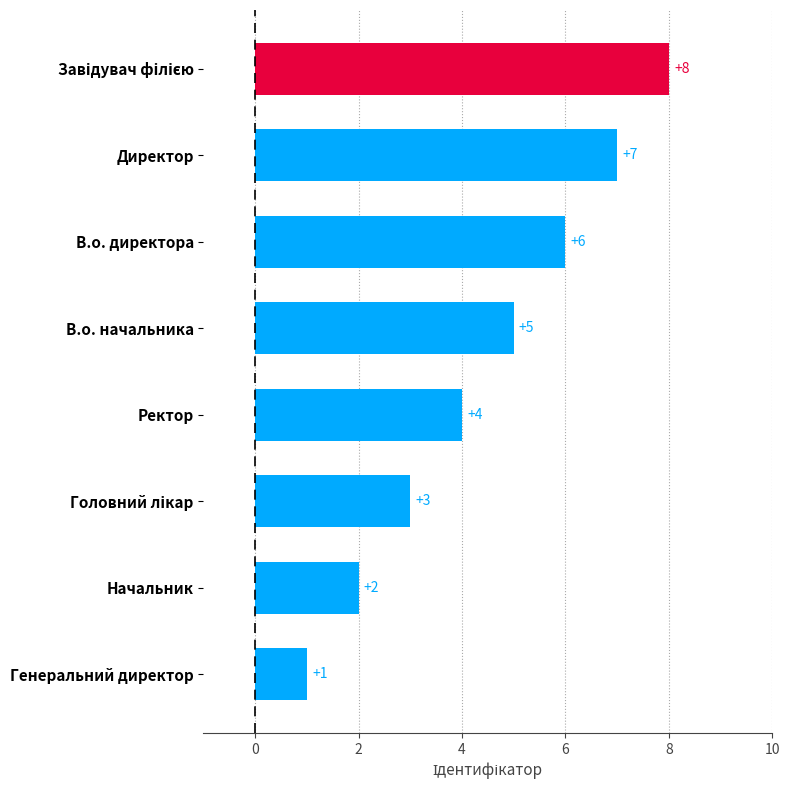

What is the sum of all values?

36